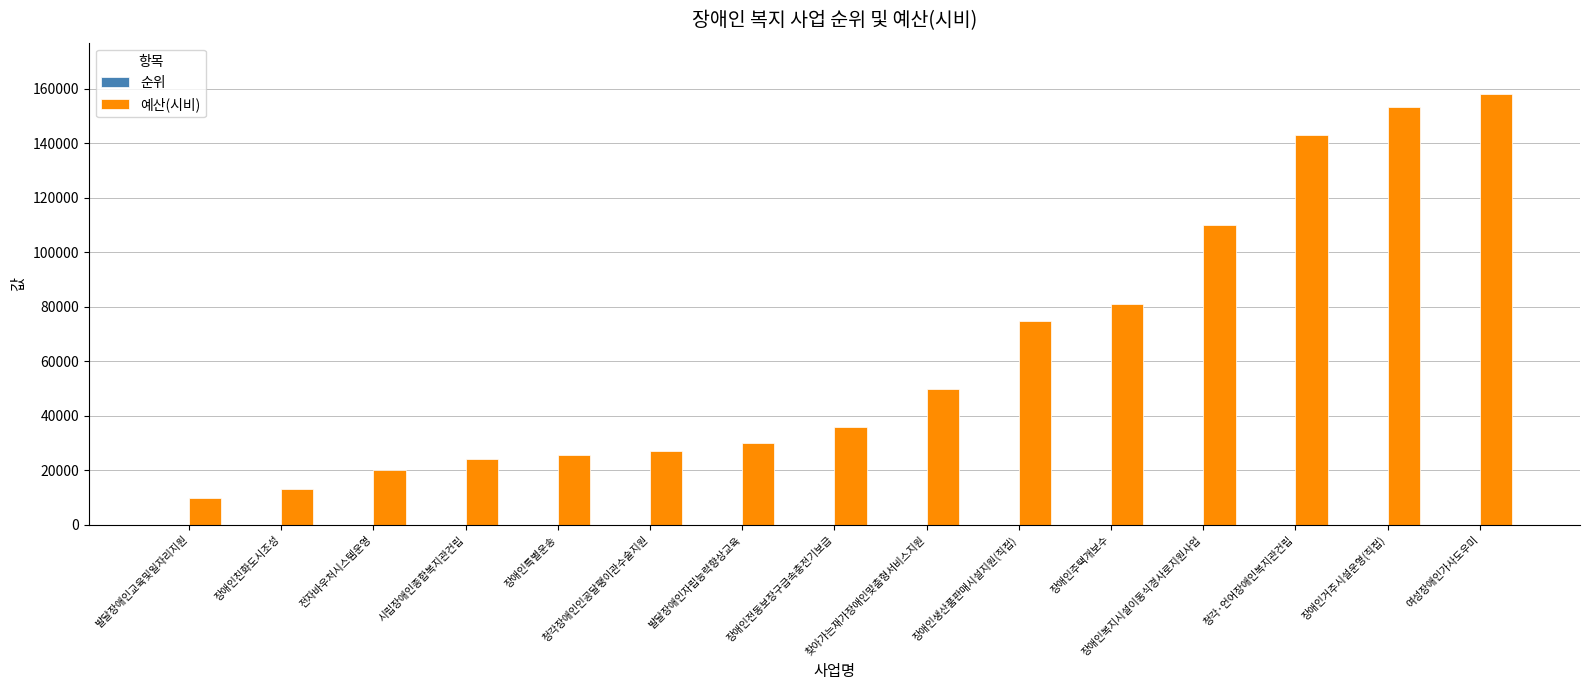

How many groups of bars are there?

15